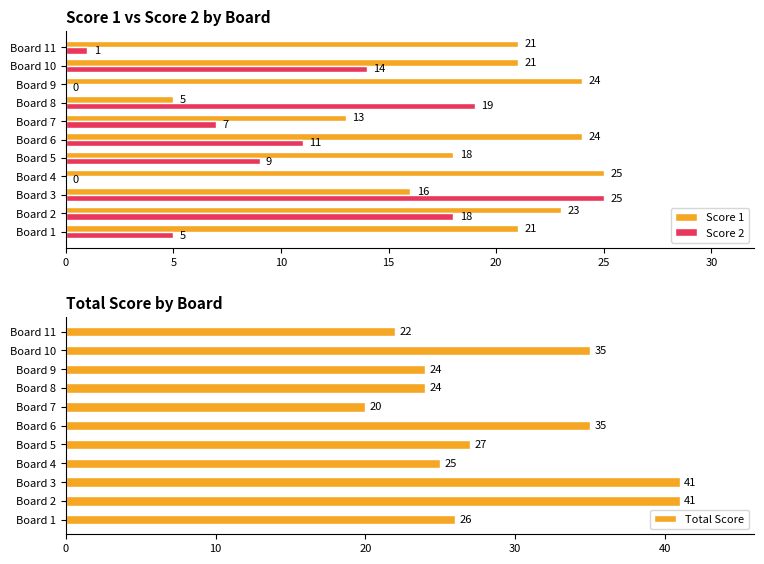

What are all the series names shown in the legend?

Score 1, Score 2, Total Score